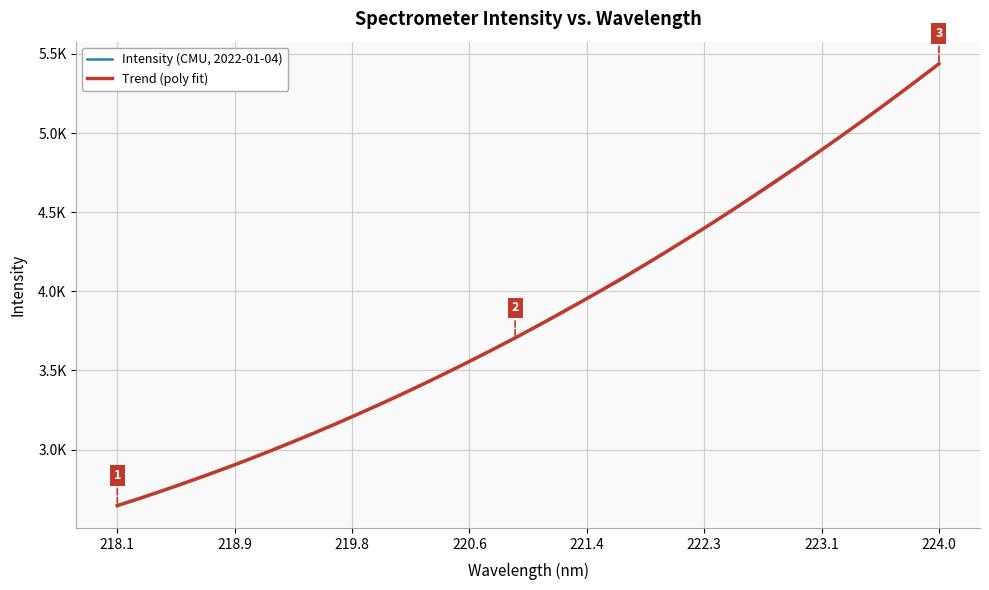

What is the sum of all values?

123317.5